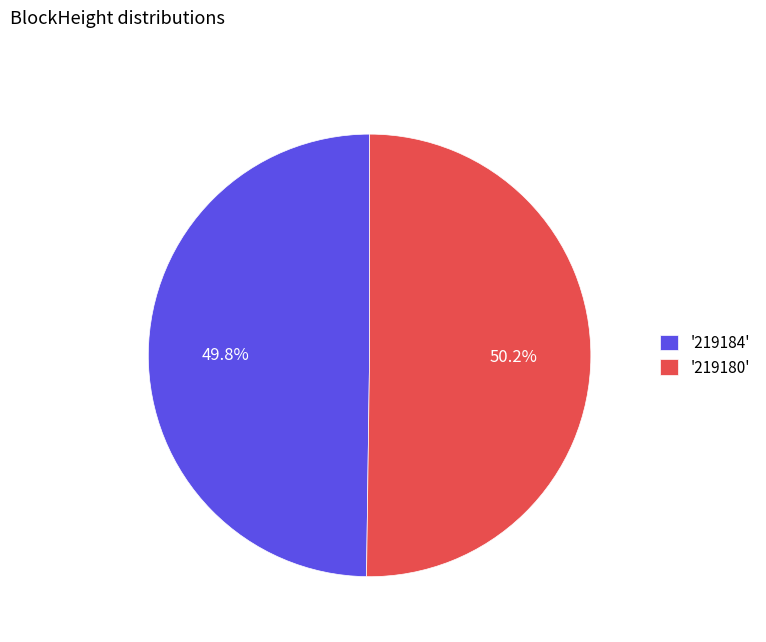

Does any single category account for the majority?

Yes